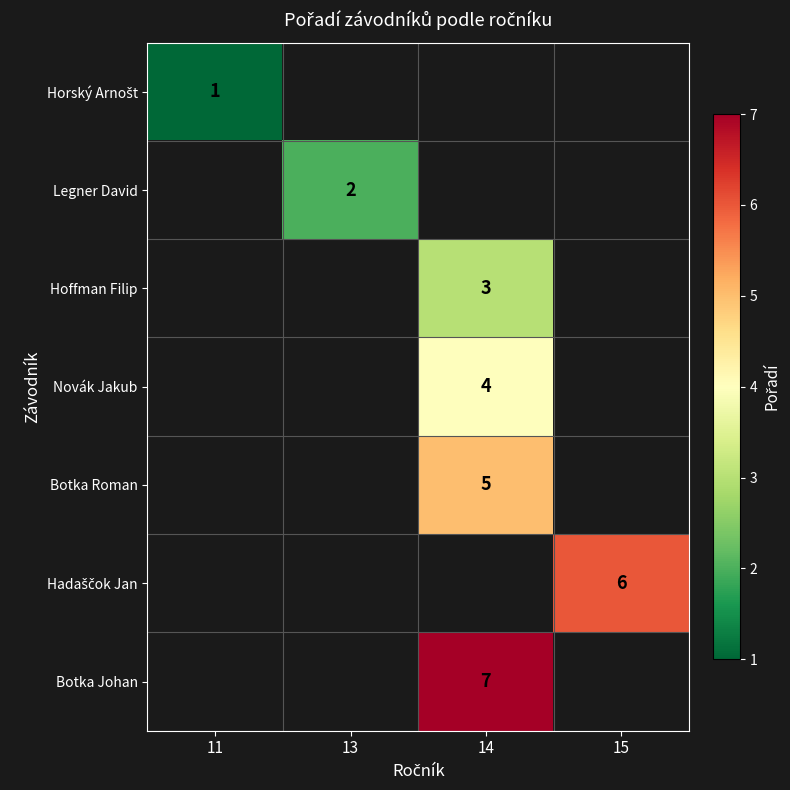

The value of Legner David at 13 is 2.0. True or false?

True